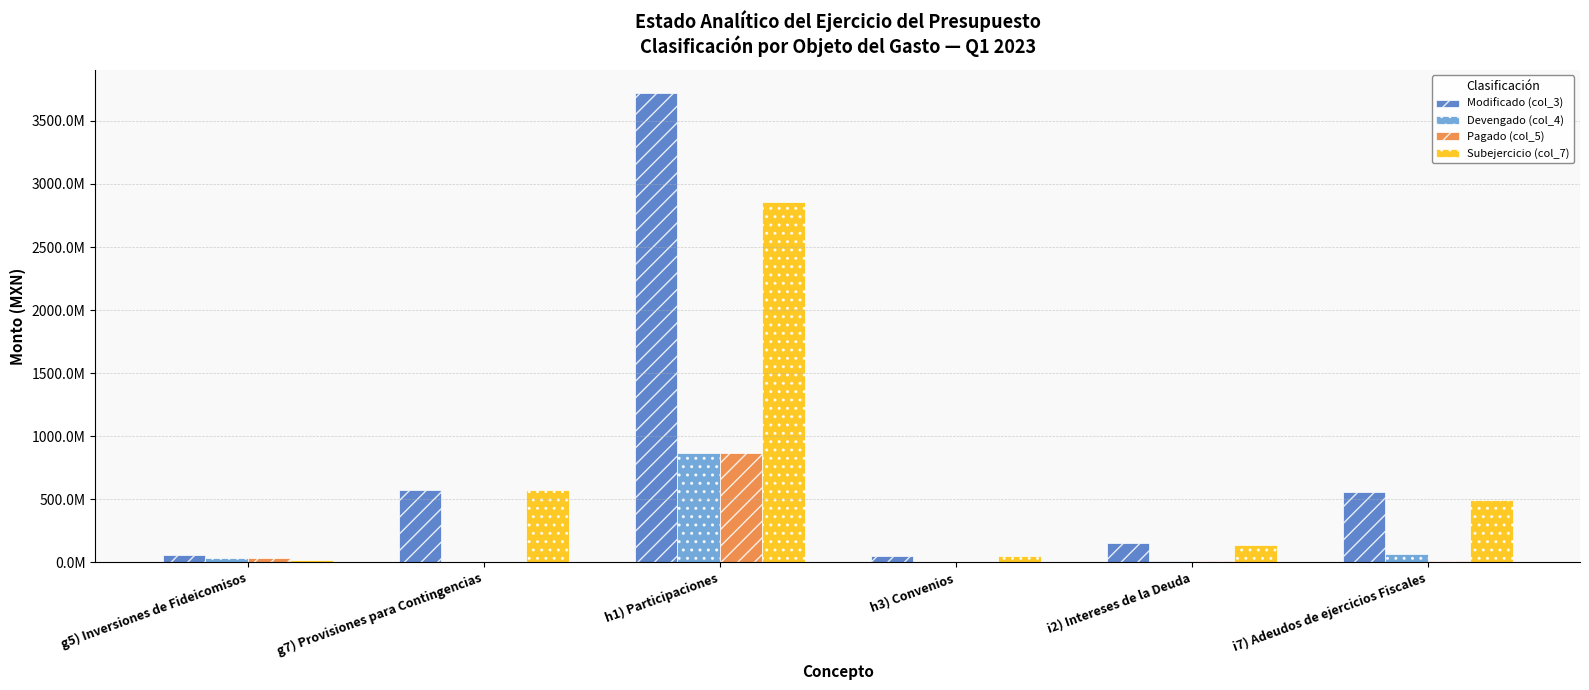

List the labels in order of Pagado (col_5) value, smallest first.

g7) Provisiones para Contingencias, h3) Convenios, i2) Intereses de la Deuda, i7) Adeudos de ejercicios Fiscales, g5) Inversiones de Fideicomisos, h1) Participaciones